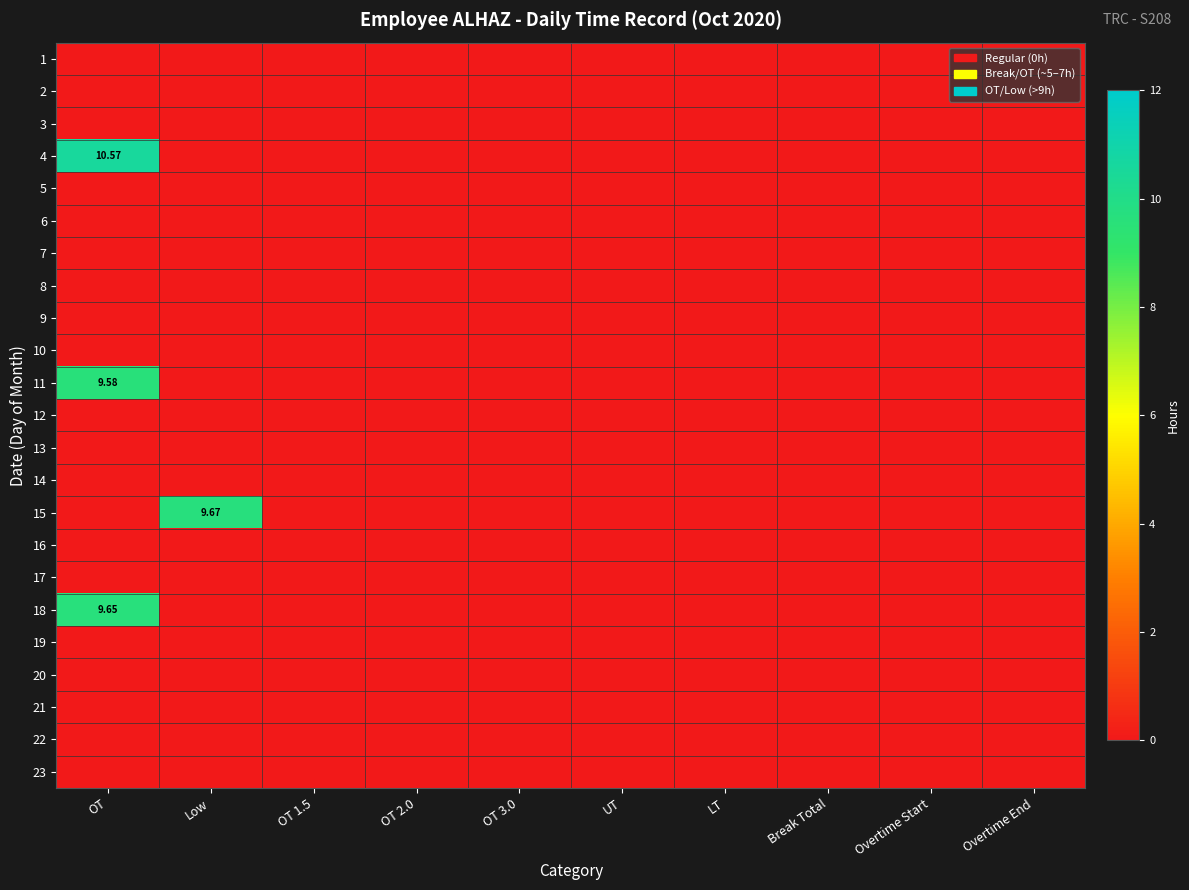

The value of 4 at OT 3.0 is 4.8. True or false?

False